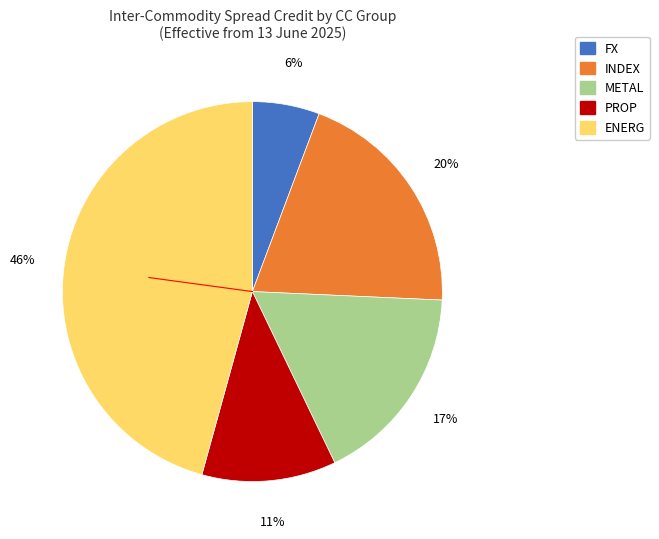

Is there a majority slice in this chart?

No